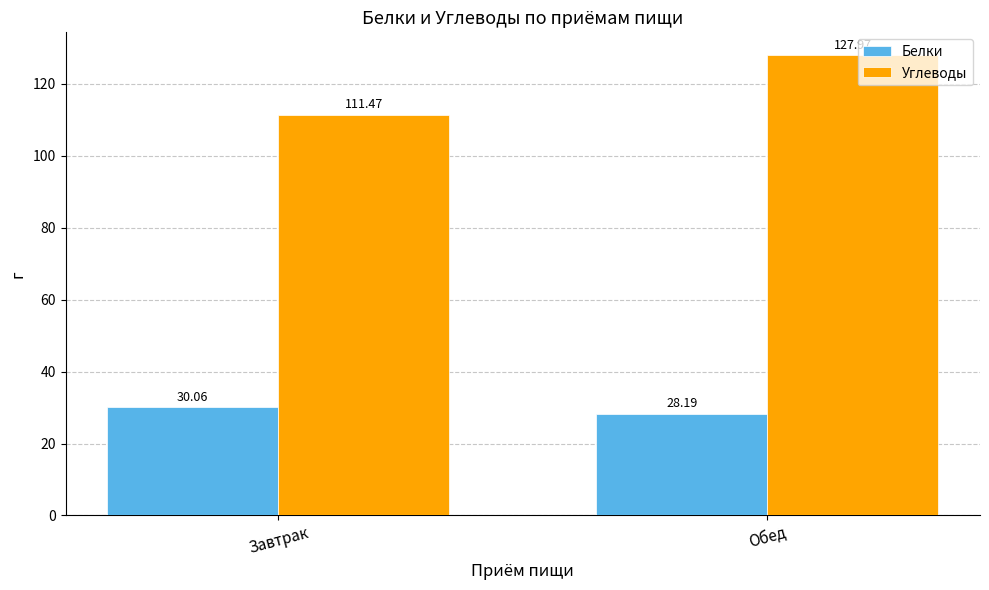

What is the difference between the maximum and minimum values in the Белки series?

1.9